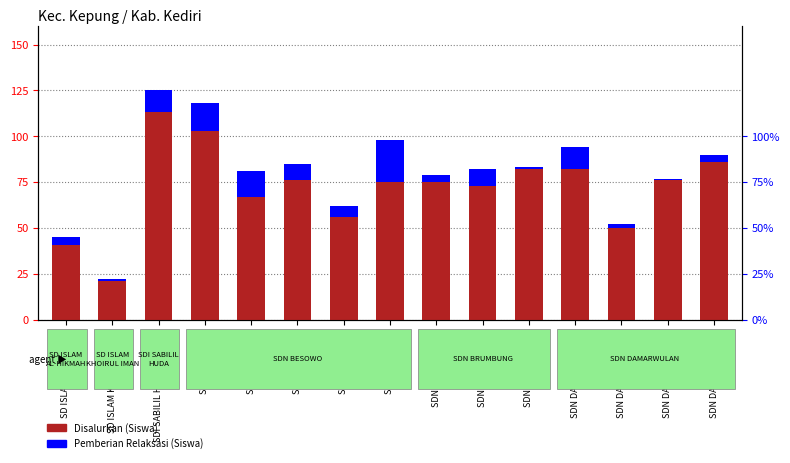

What is the lowest value of the Disalurkan (Siswa) series?

21